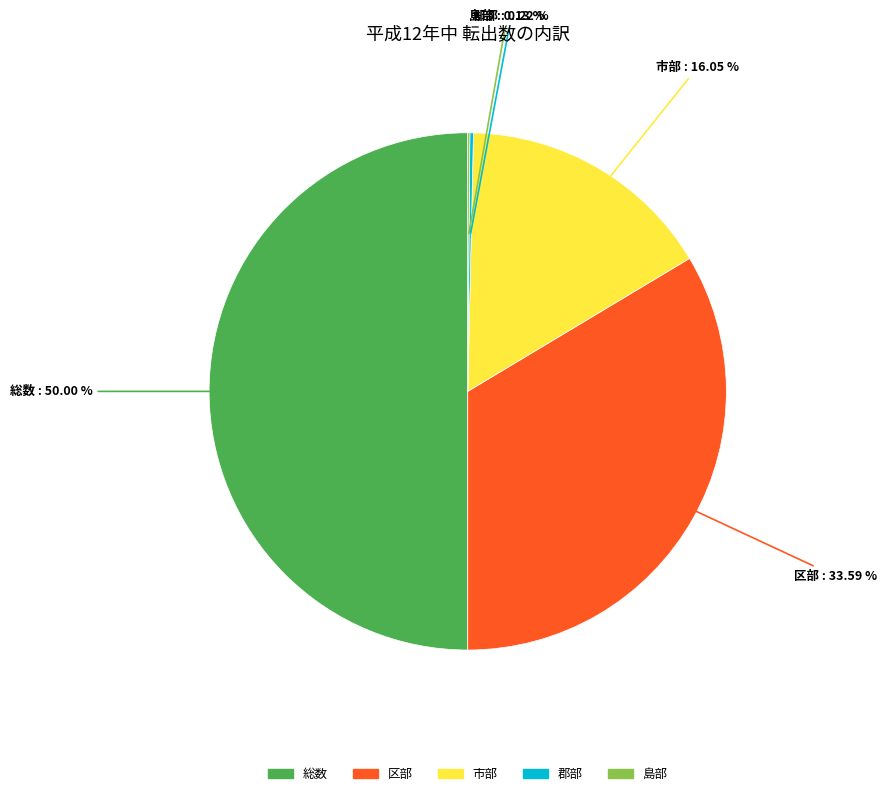

Does 区部 account for over 50% of the chart?

No